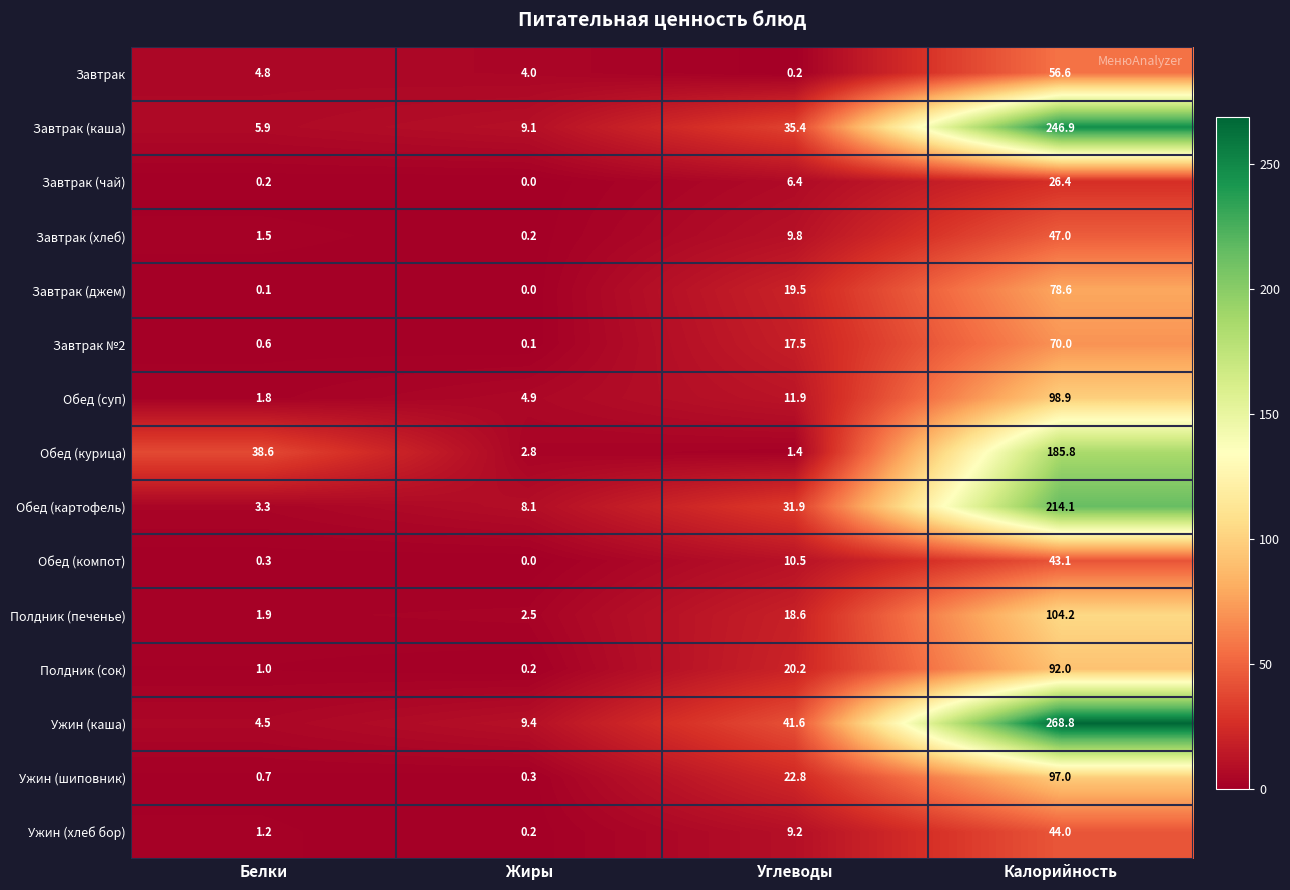

Which series has the largest total across all categories?

Ужин (каша)